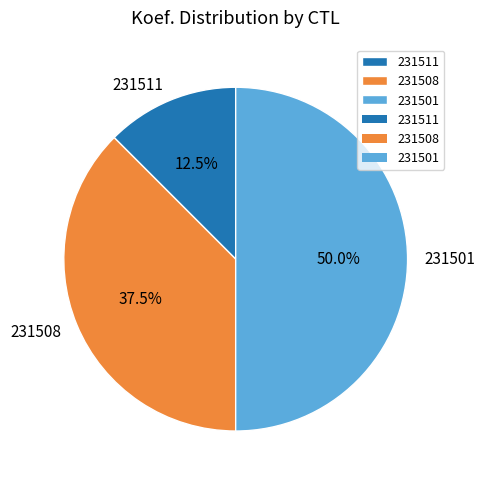

Count the number of slices in the pie.

3